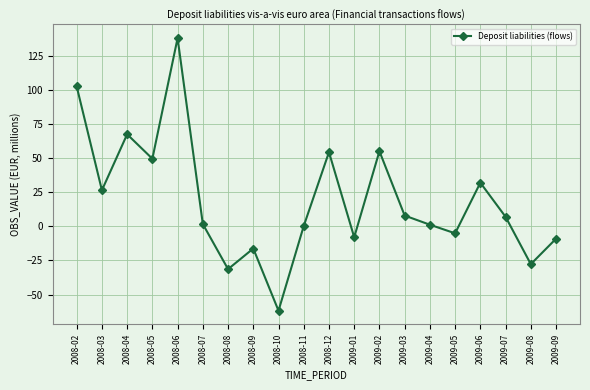

How many values are below 7?

10